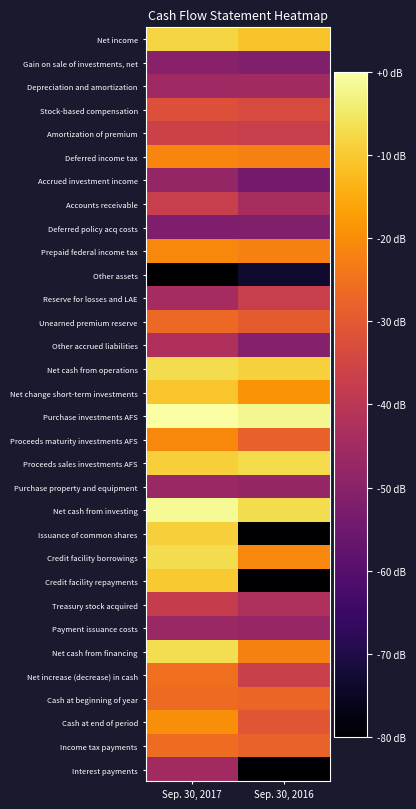

Which series has the largest range (max minus min)?

Issuance of common shares